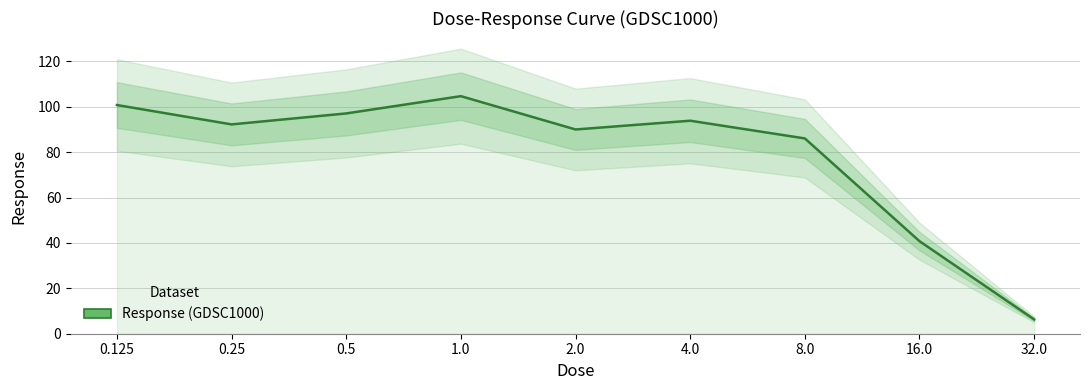

List the labels in order of value, smallest first.

32.0, 16.0, 8.0, 2.0, 0.25, 4.0, 0.5, 0.125, 1.0